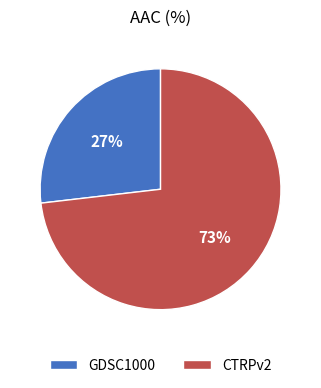

The GDSC1000 slice represents 41% of the pie. True or false?

False